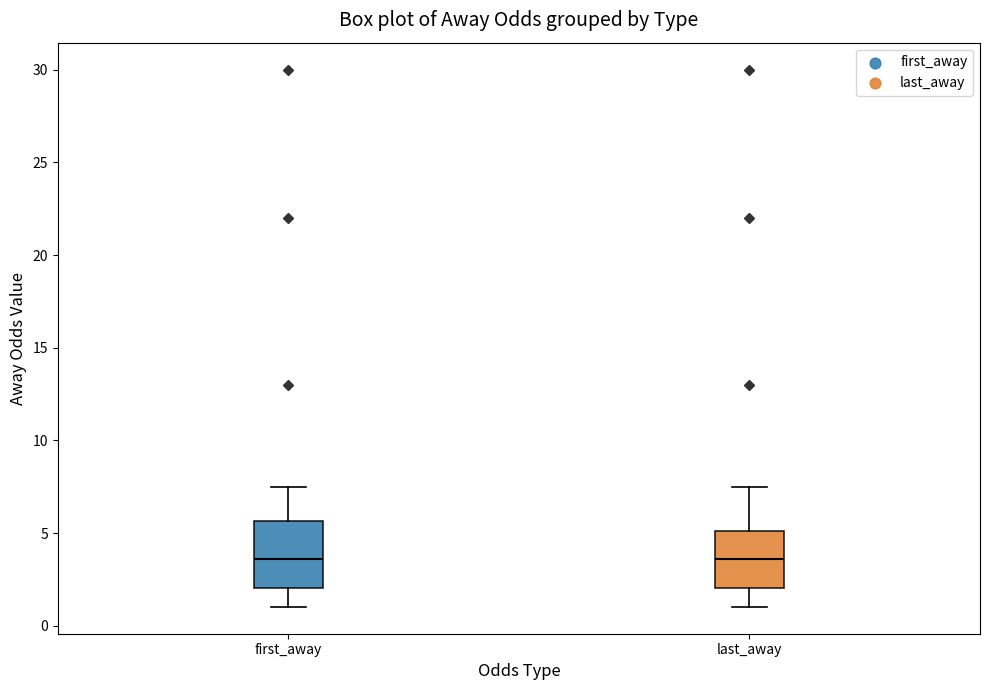

Comparing the boxes themselves (not the whiskers), which one is the tallest?

first_away